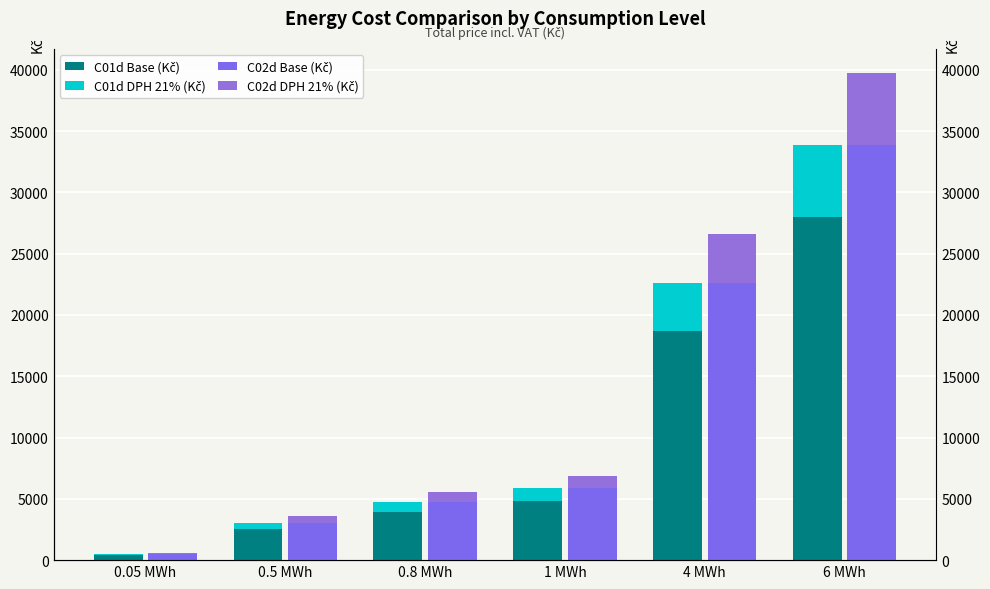

List the labels in order of C02d Base (Kč) value, smallest first.

0.05 MWh, 0.5 MWh, 0.8 MWh, 1 MWh, 4 MWh, 6 MWh